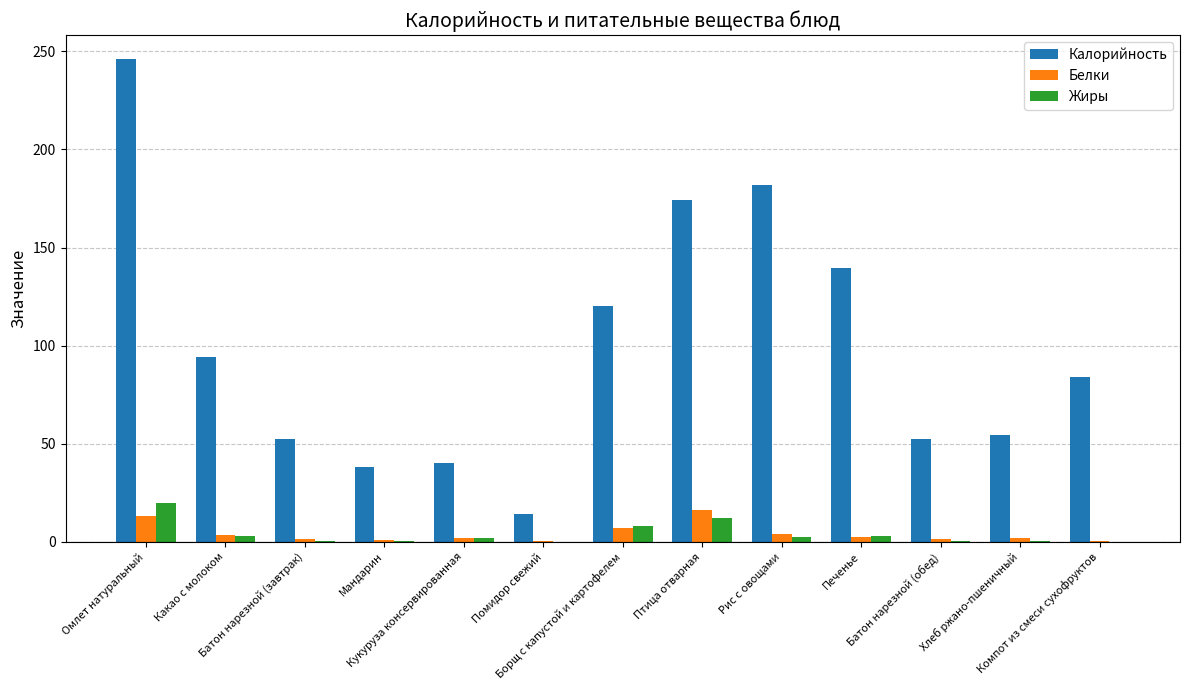

At which category is the sum across all series the highest?

Омлет натуральный